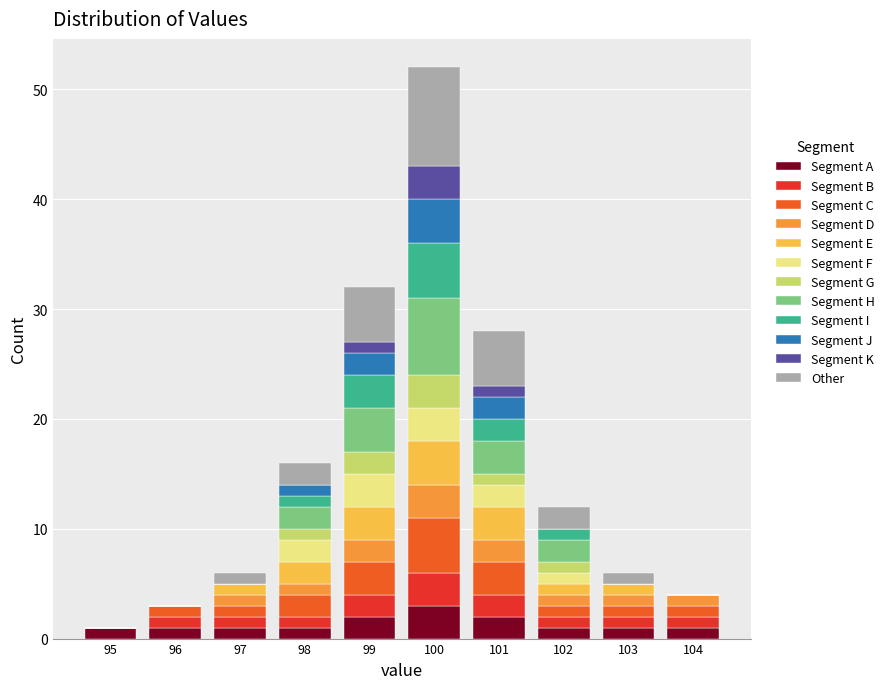

What is the sum of all Segment A values?

14